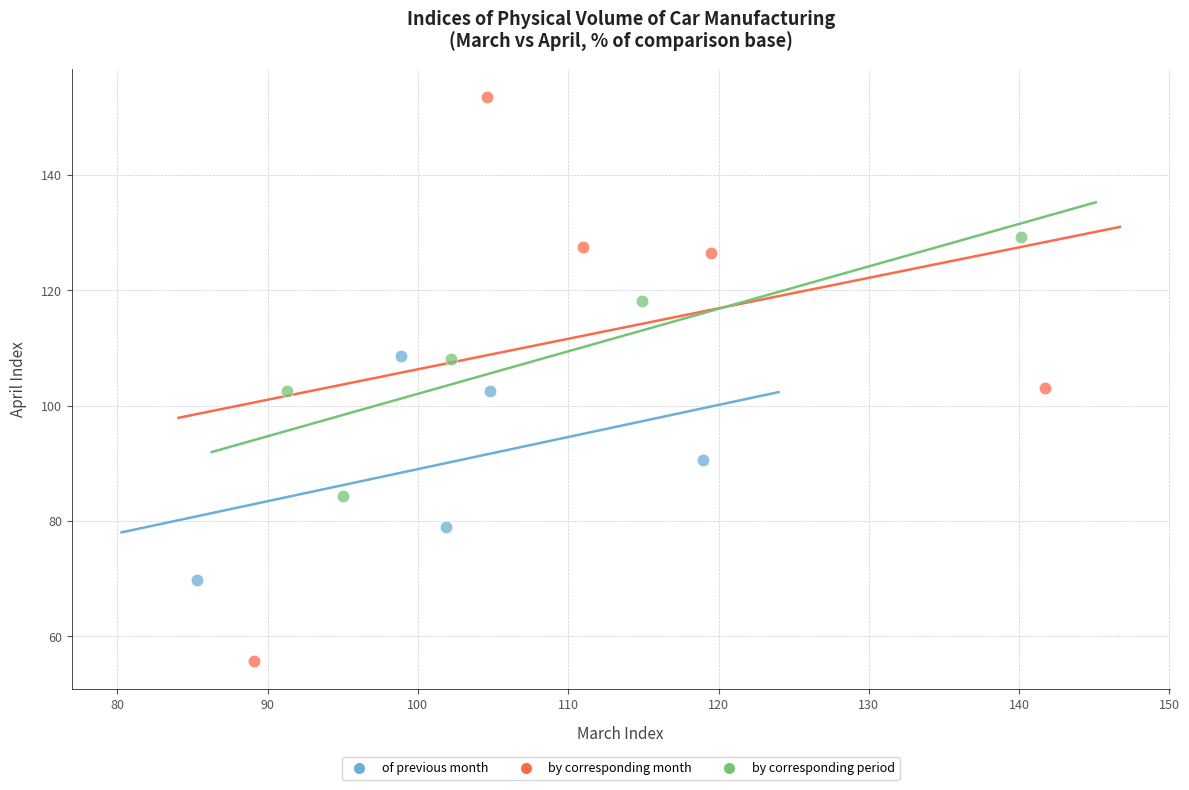

Which series has the largest Y range (max minus min)?

by corresponding month